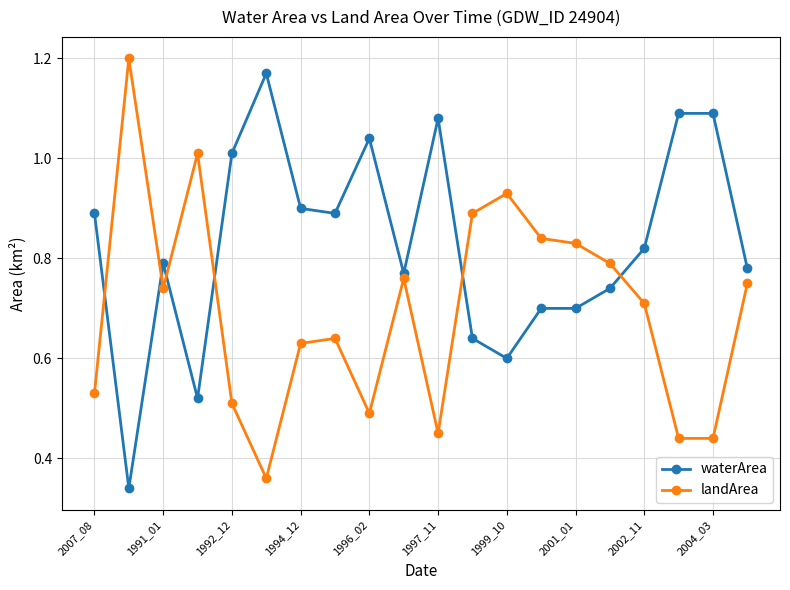

What is the sum of all waterArea values?

16.6